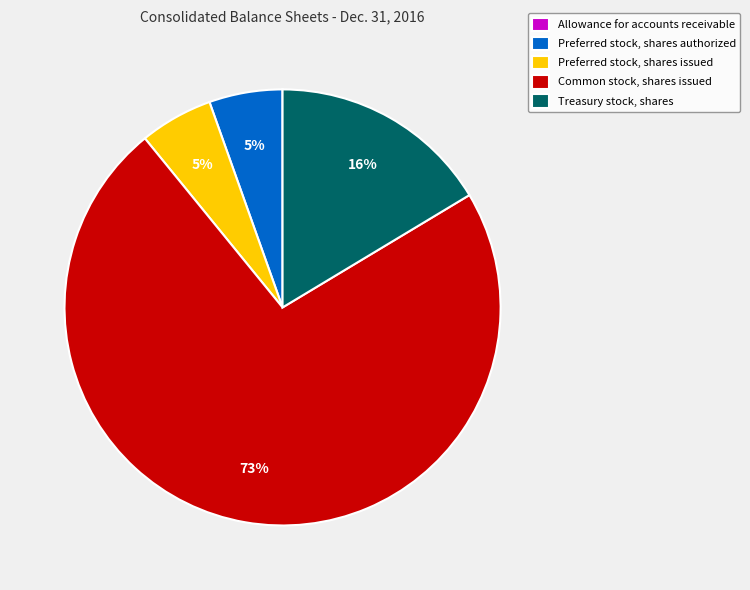

Which slice is the largest?

Common stock, shares issued